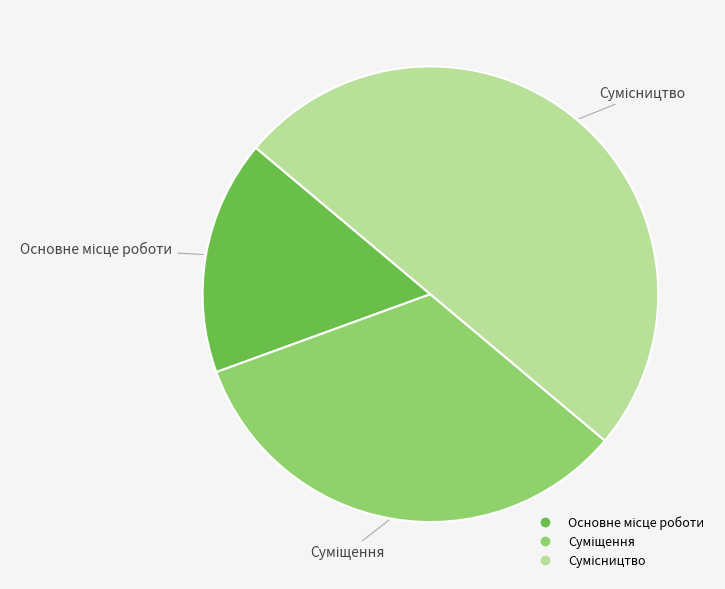

How many slices are in this pie chart?

3